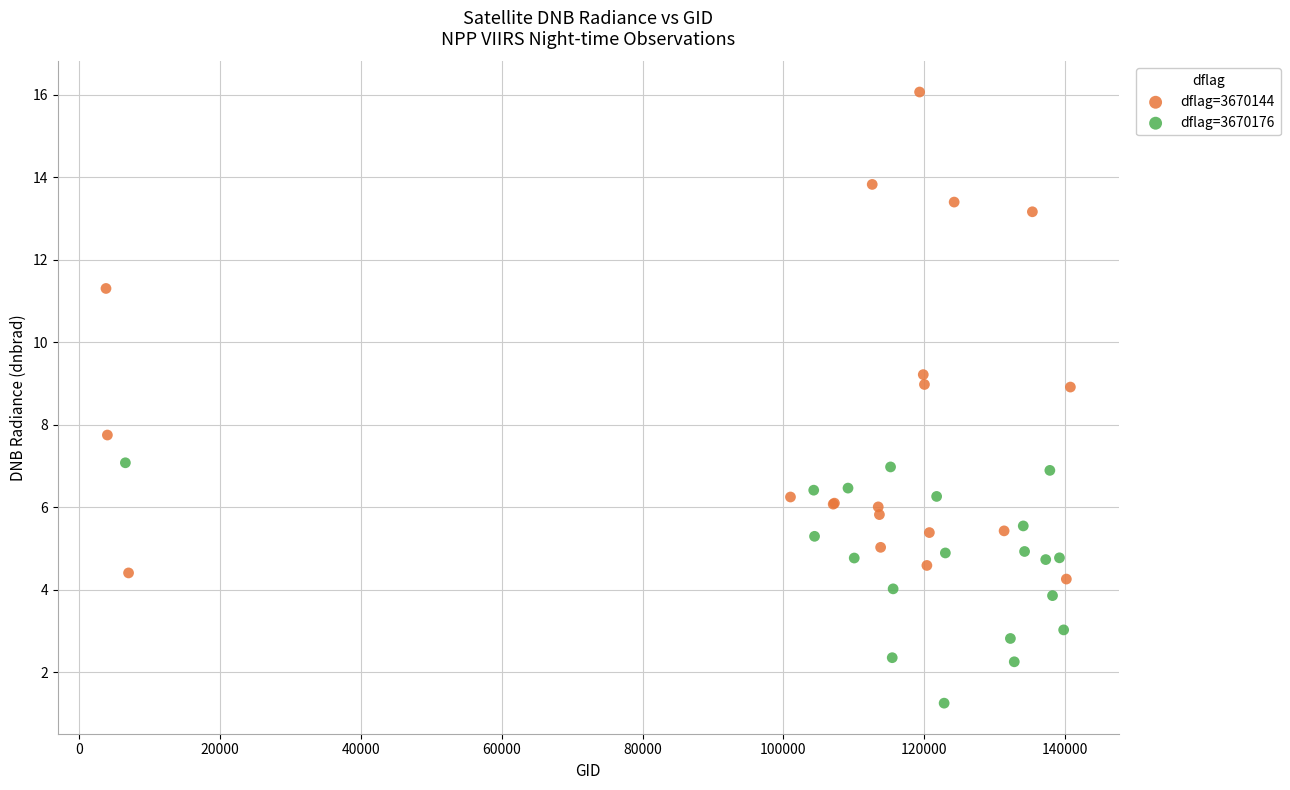

Which series has the largest Y range (max minus min)?

dflag=3670144